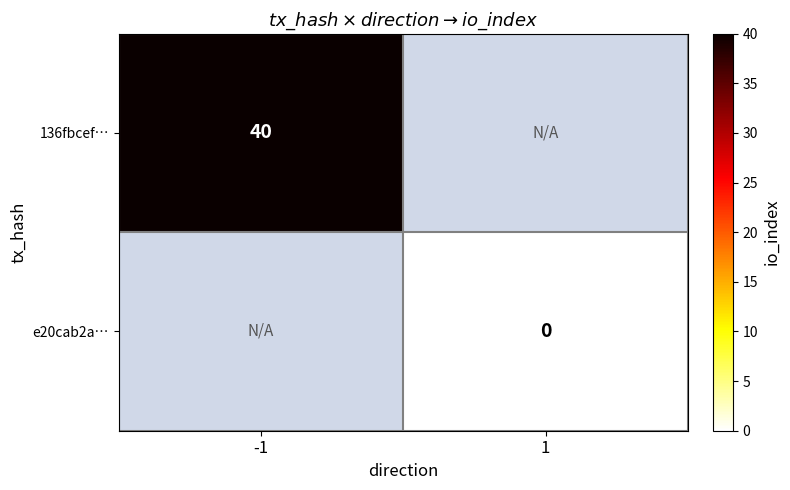

True or false: 136fbcef… has a value of 40 at -1.

True